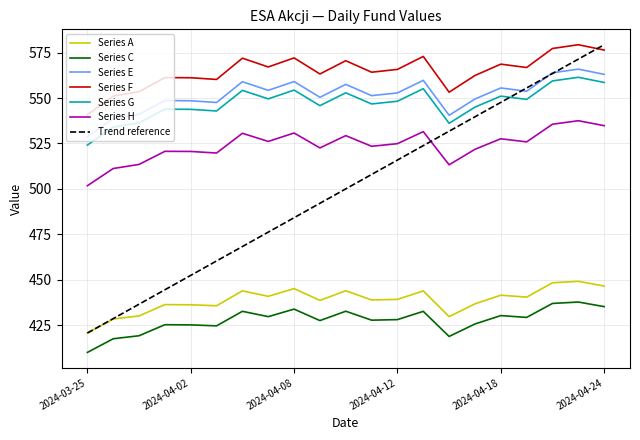

Which series has the widest spread of values?

Trend reference